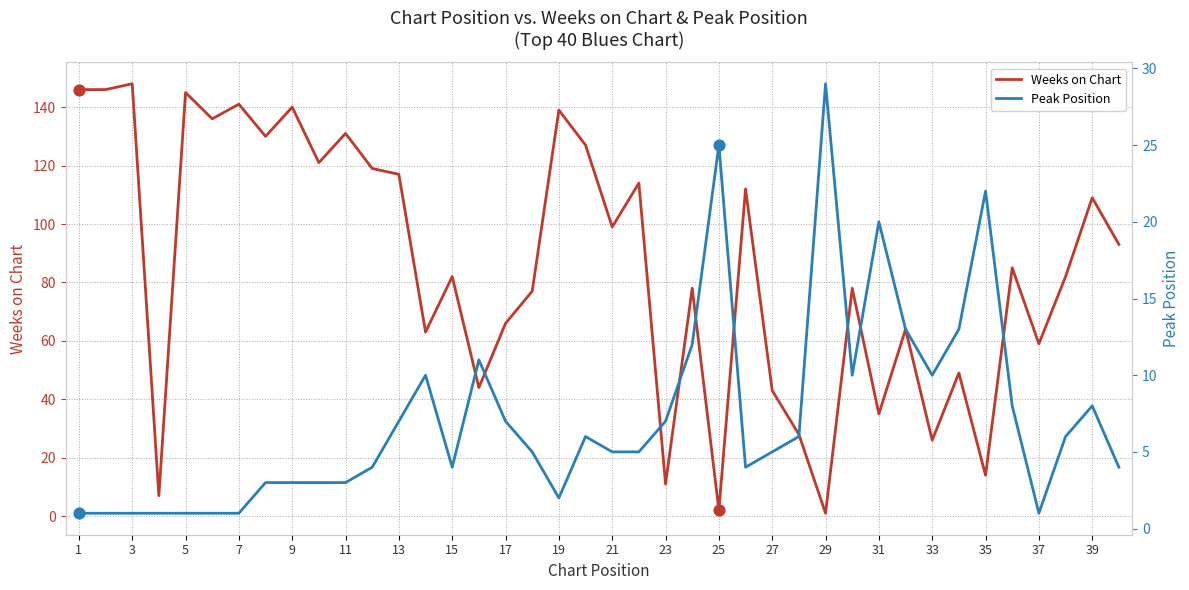

At how many categories does at least one series exceed 44?

30